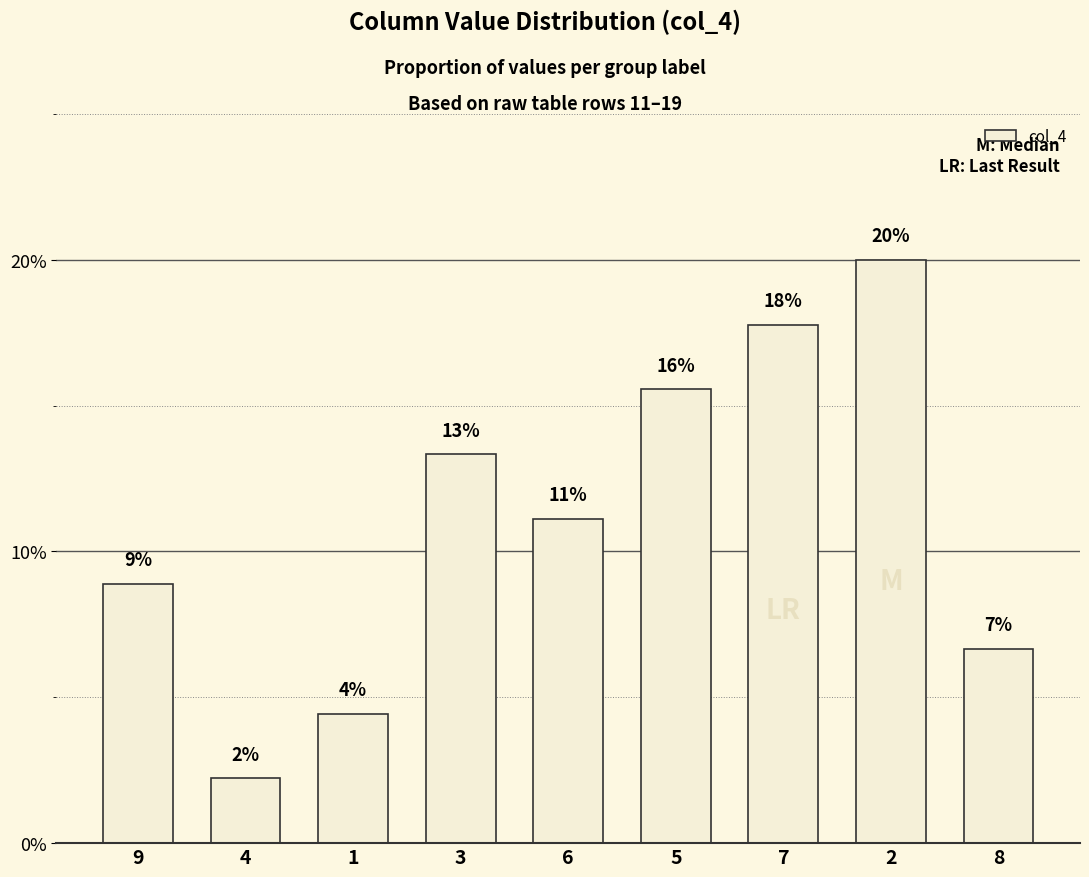

Reading right to left, transcribe all the data shown in this chart.

0.1	0.2	0.2	0.2	0.1	0.1	0.0	0.0	0.1